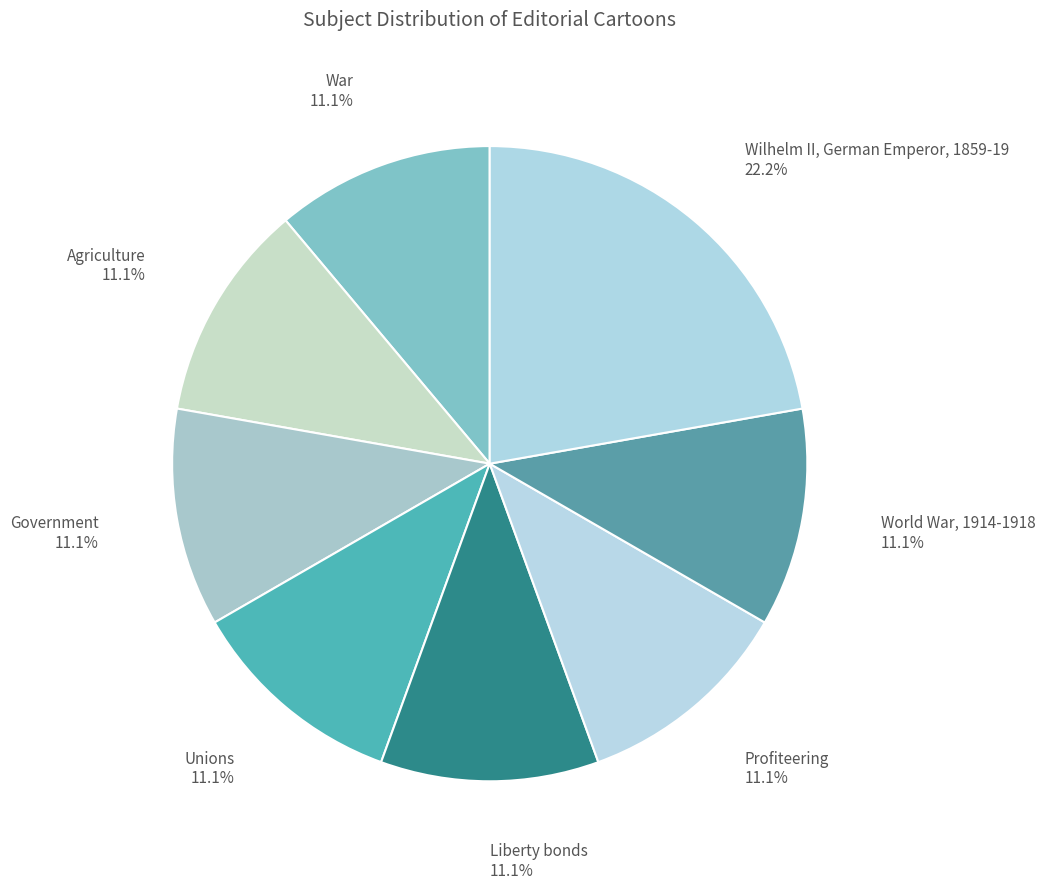

To the nearest percent, what percentage of the pie is Government?

11%